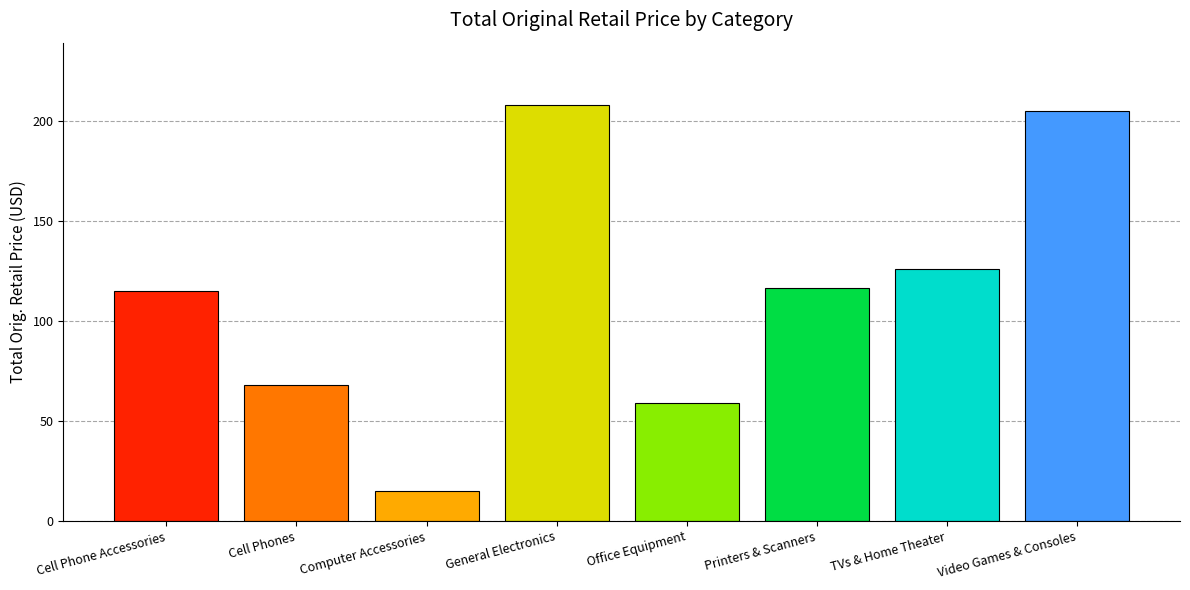

What is the value of the 1st bar from the left?

114.9